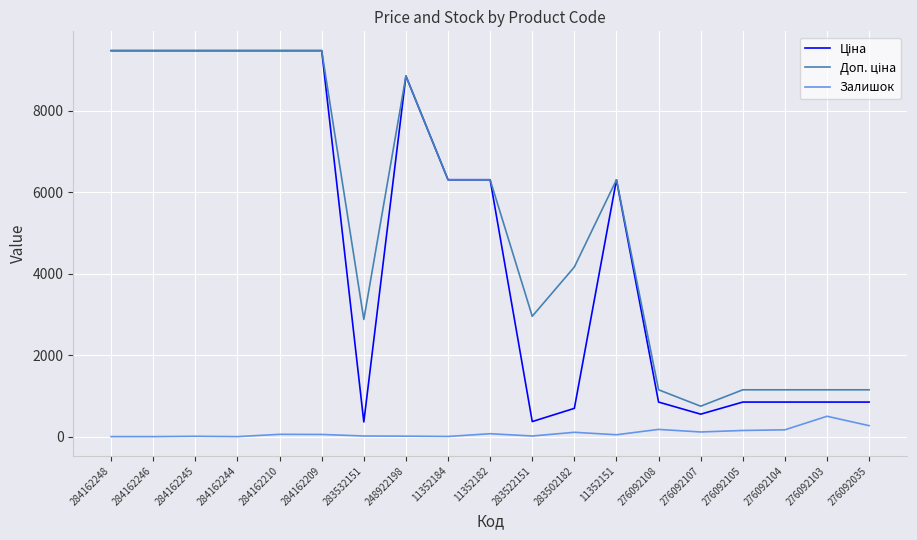

What is the maximum value for Залишок?

500.0